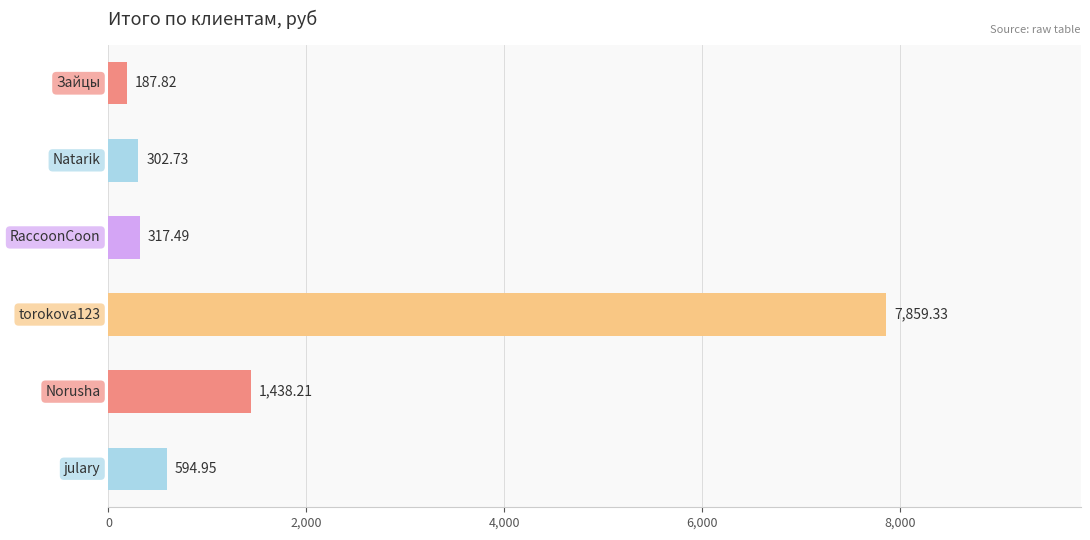

What is the average value?

1783.4